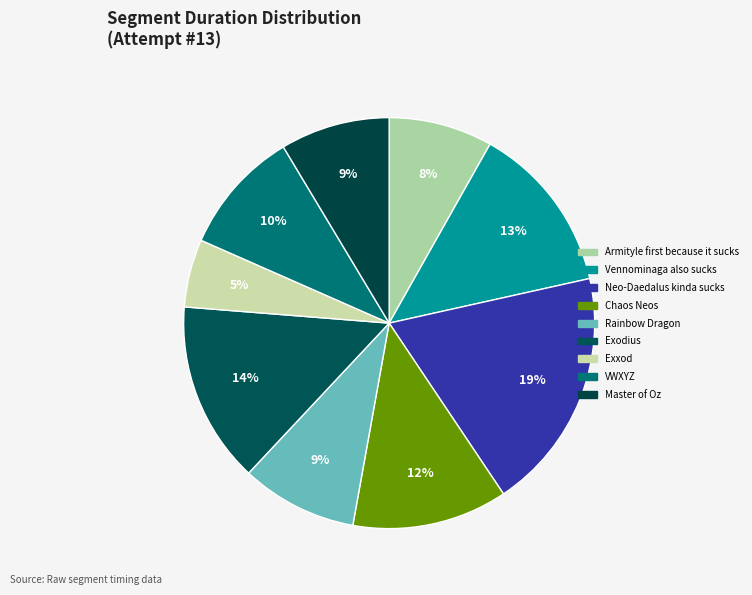

Rank the categories by value from highest to lowest.

Neo-Daedalus kinda sucks, Exodius, Vennominaga also sucks, Chaos Neos, VWXYZ, Rainbow Dragon, Master of Oz, Armityle first because it sucks, Exxod